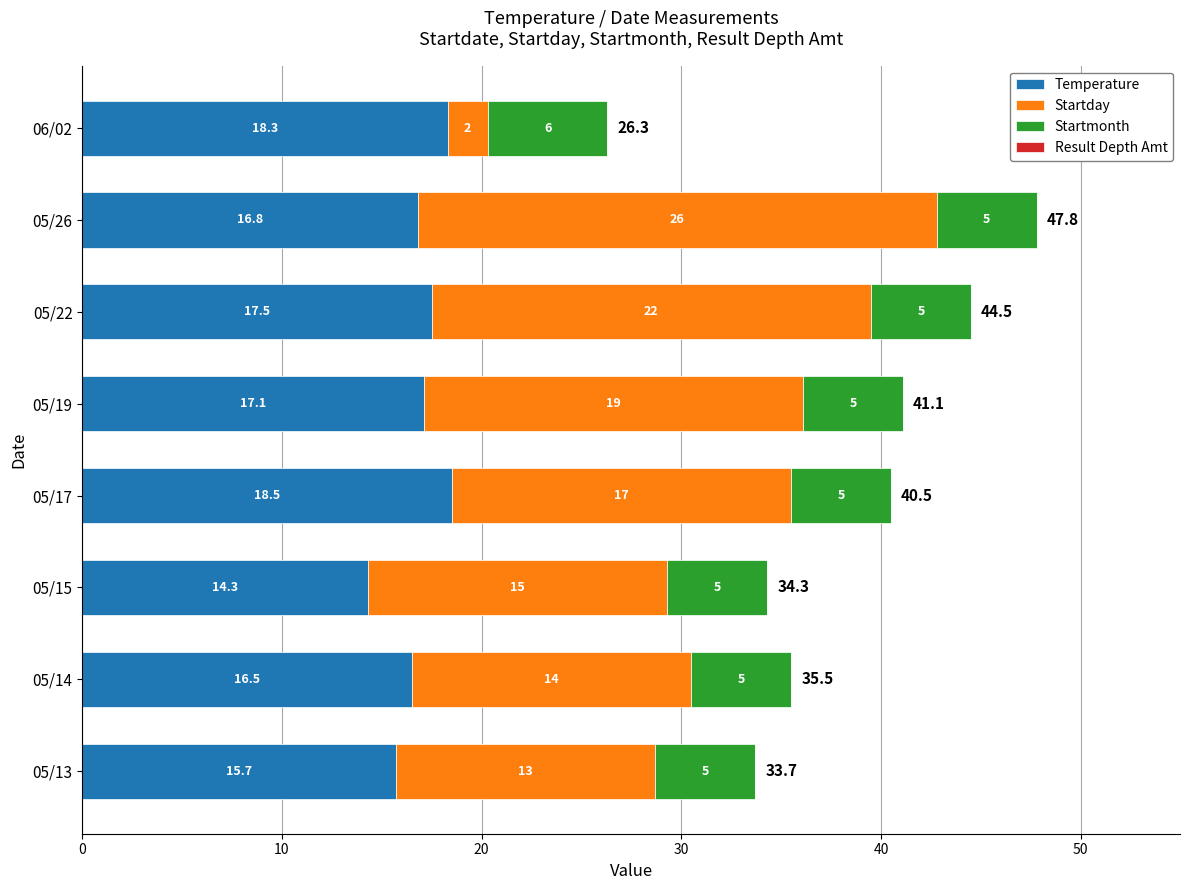

Rank the categories by Temperature value from highest to lowest.

05/17, 06/02, 05/22, 05/19, 05/26, 05/14, 05/13, 05/15